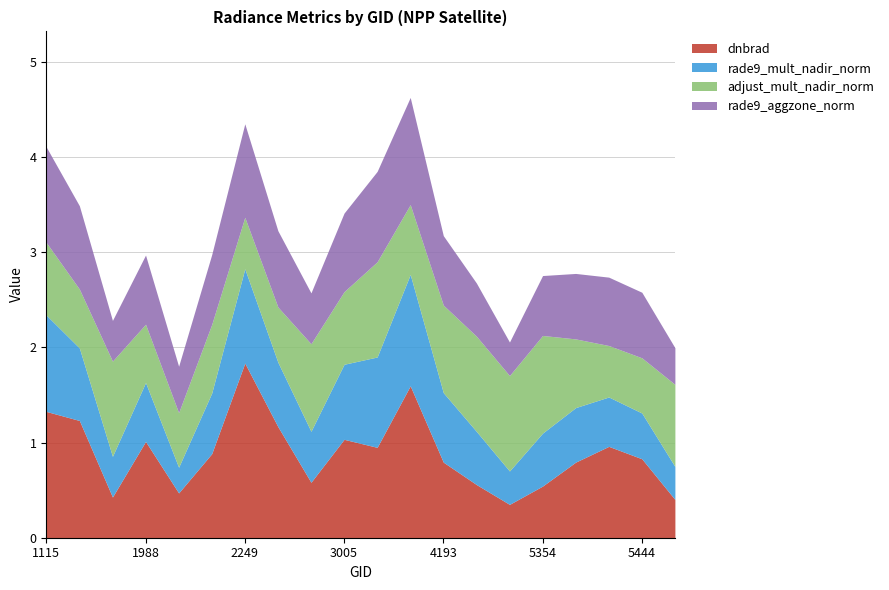

At which category does the chart reach its peak across all series?

2249